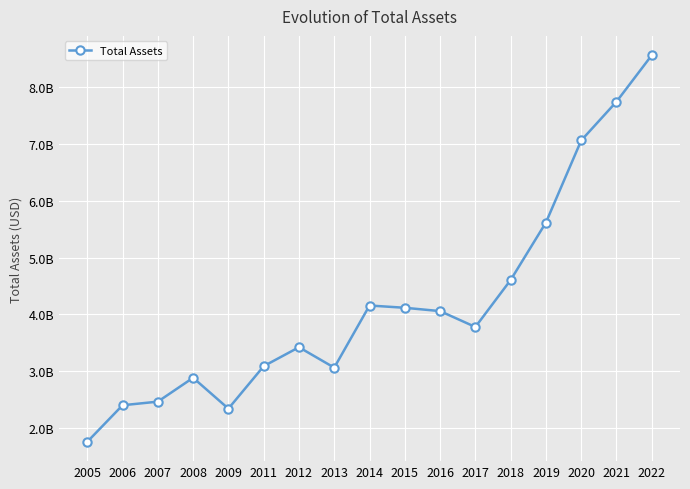

Which label corresponds to the largest value in the chart?

2022